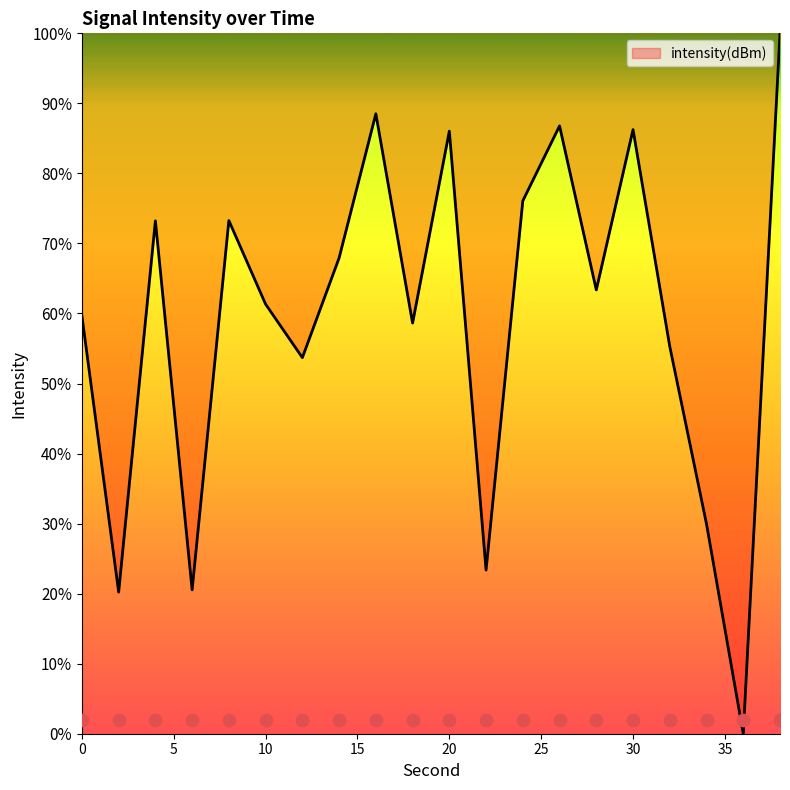

Approximately how many times larger is the value at 28 compared to 38?

0.6